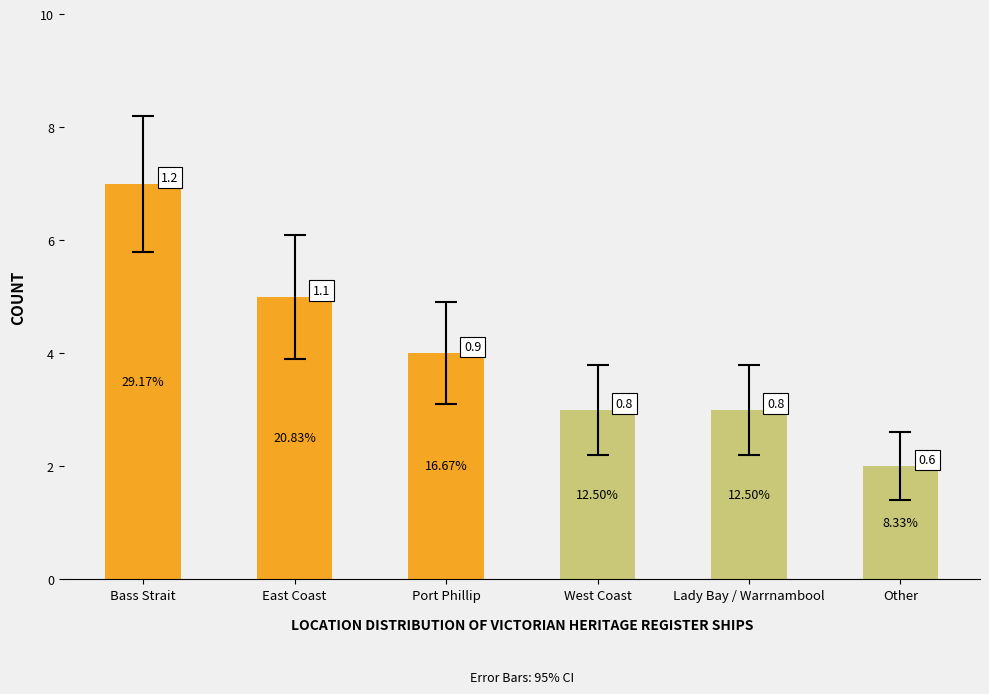

How many bars are there in total?

6